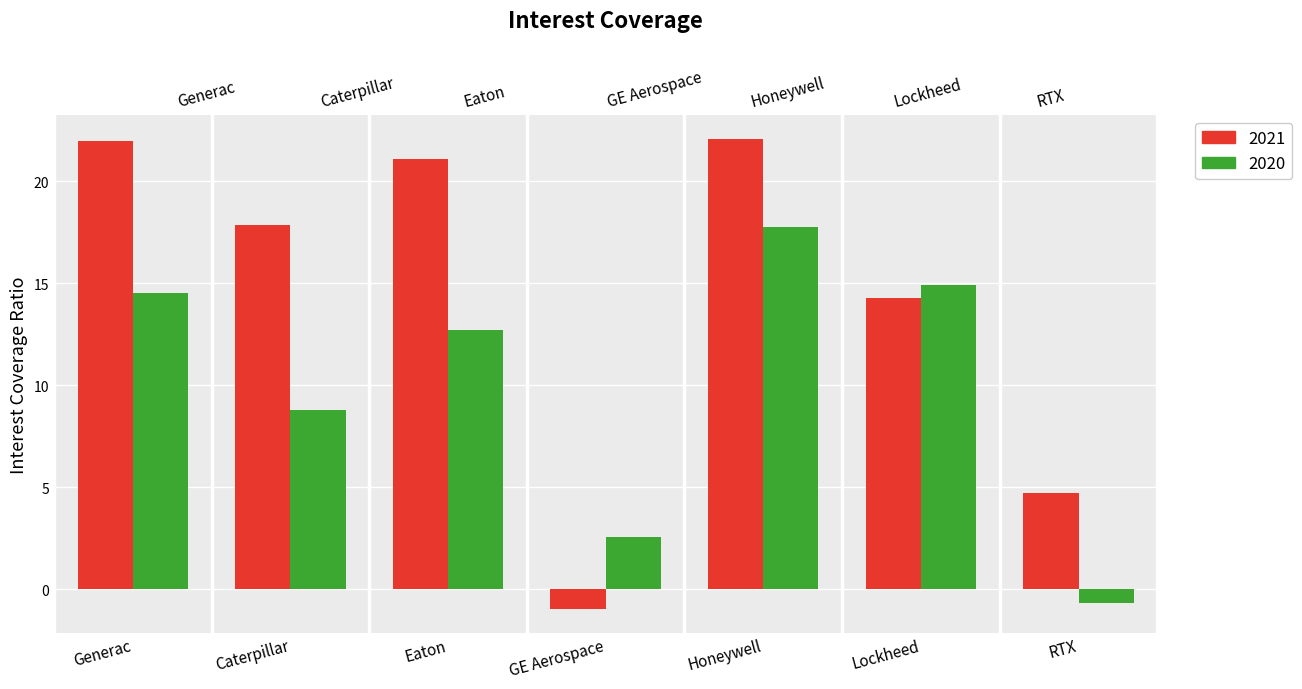

What is the difference between the 2020 values at Lockheed and RTX?

15.6